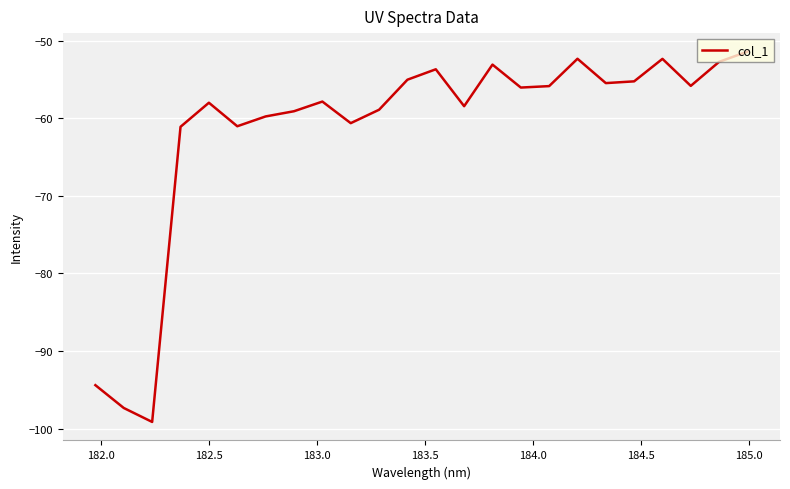

What is the difference between the maximum and minimum values?

47.8